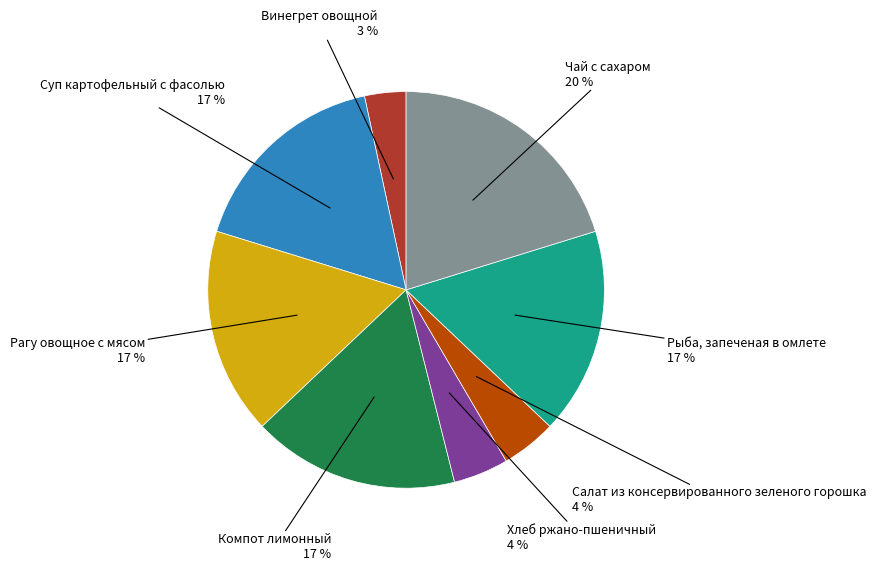

Is there a majority slice in this chart?

No